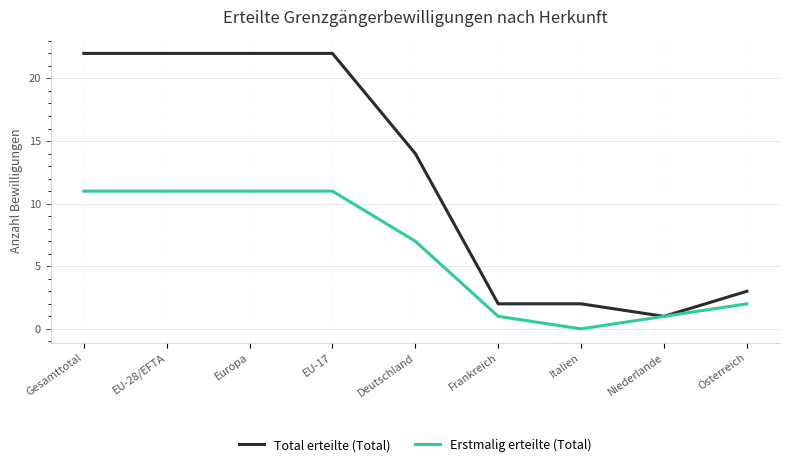

Which category has the lowest value in the Erstmalig erteilte (Total) series?

Italien